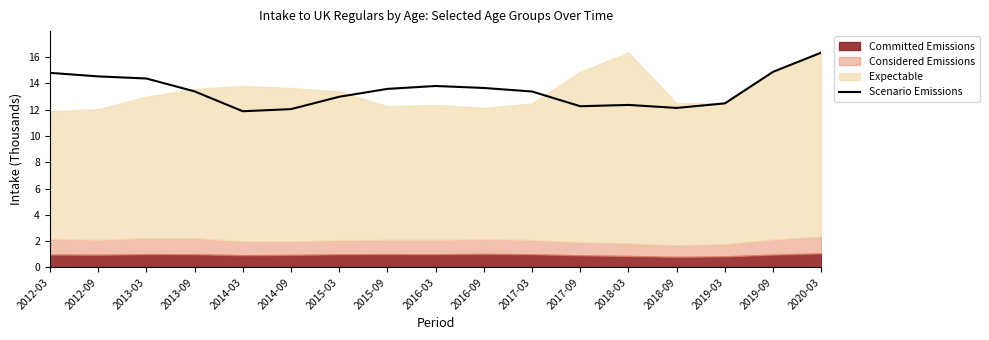

Rank the categories by value from highest to lowest.

2020-03, 2019-09, 2012-03, 2012-09, 2013-03, 2016-03, 2016-09, 2015-09, 2013-09, 2017-03, 2015-03, 2019-03, 2018-03, 2017-09, 2018-09, 2014-09, 2014-03